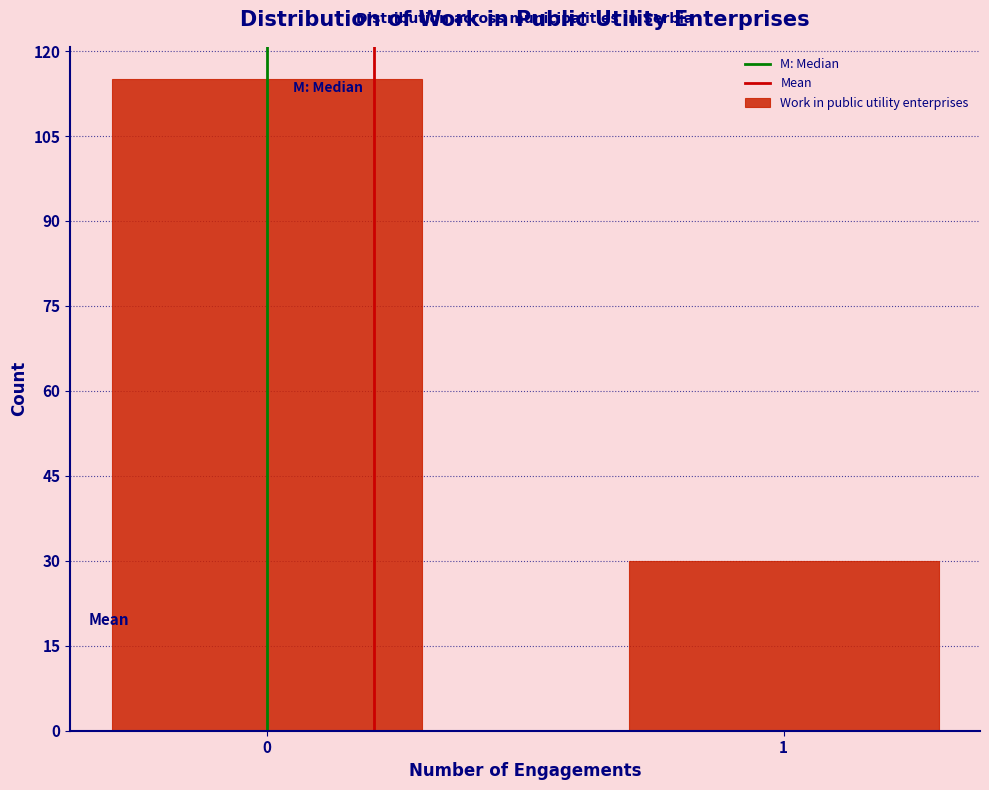

Reading left to right, list all the values displayed in this chart.

115	30